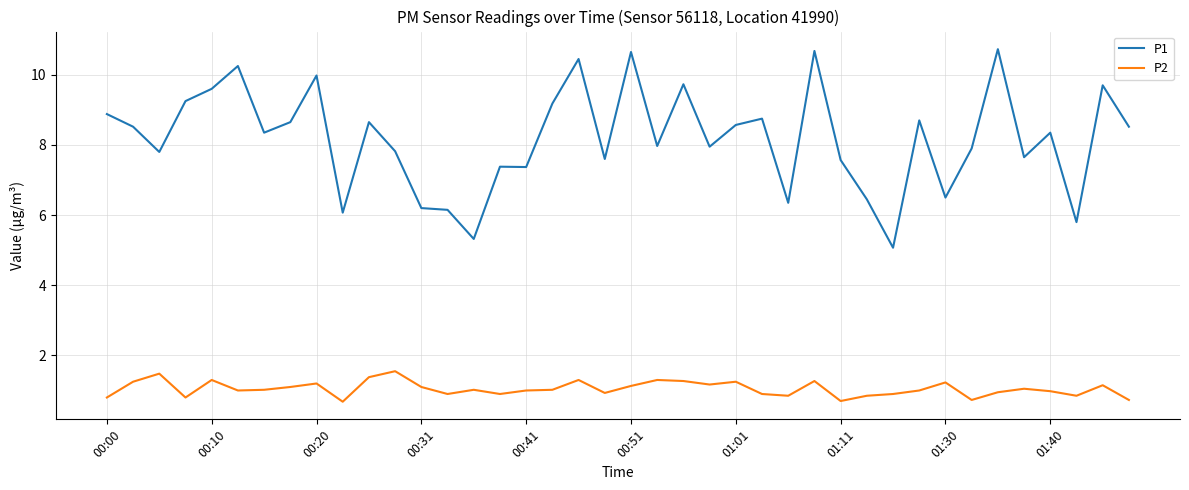

Which series has the largest total across all categories?

P1